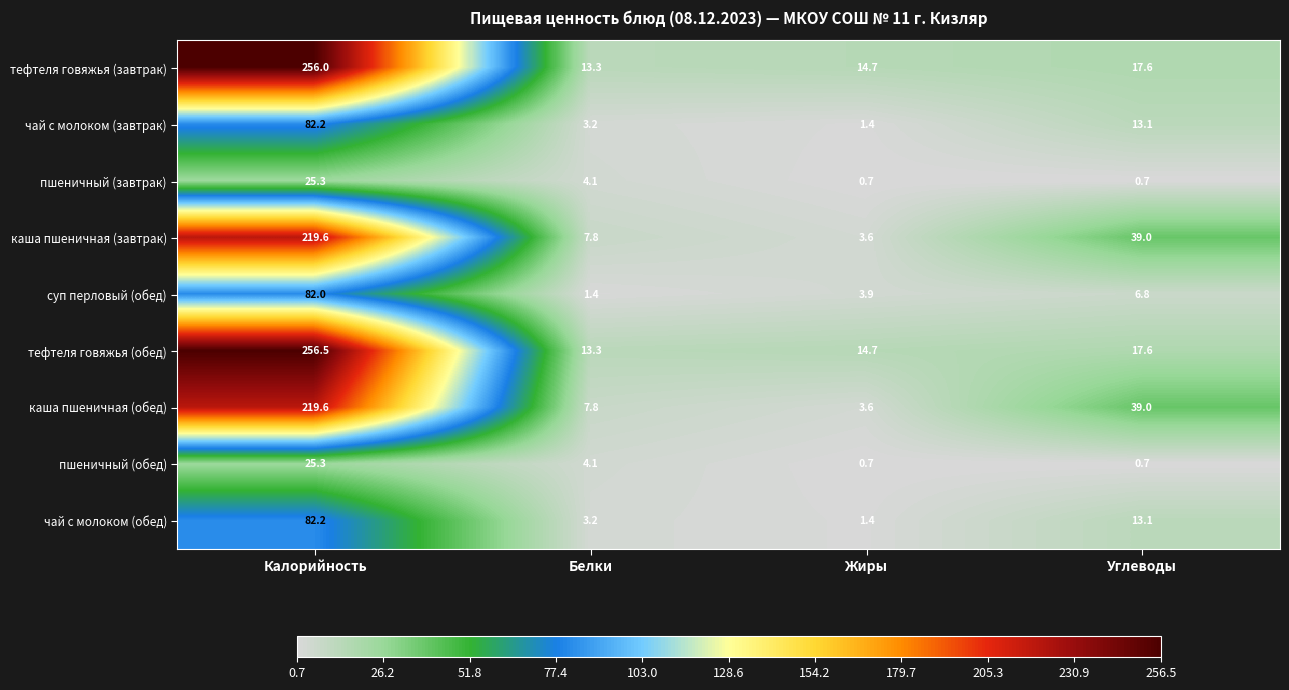

Count the number of data series in this chart.

9